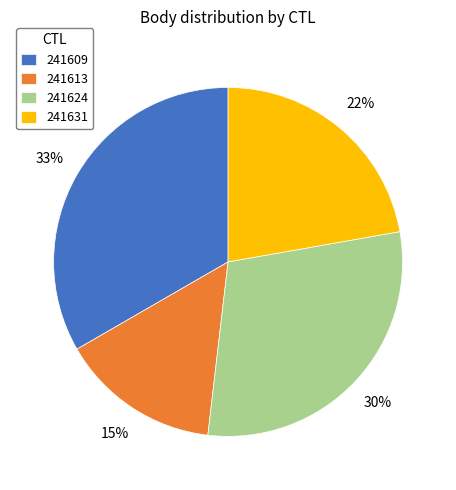

Rank the categories by value from highest to lowest.

241609, 241624, 241631, 241613